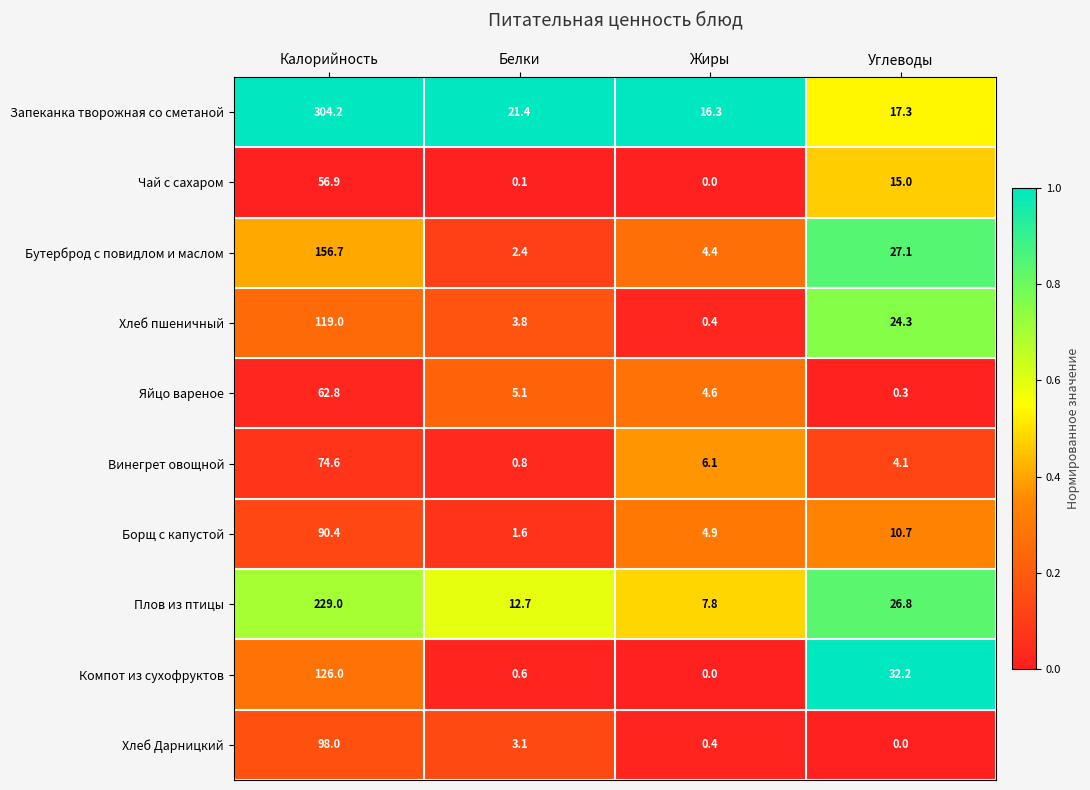

Rank the categories by Плов из птицы value from lowest to highest.

Жиры, Белки, Углеводы, Калорийность